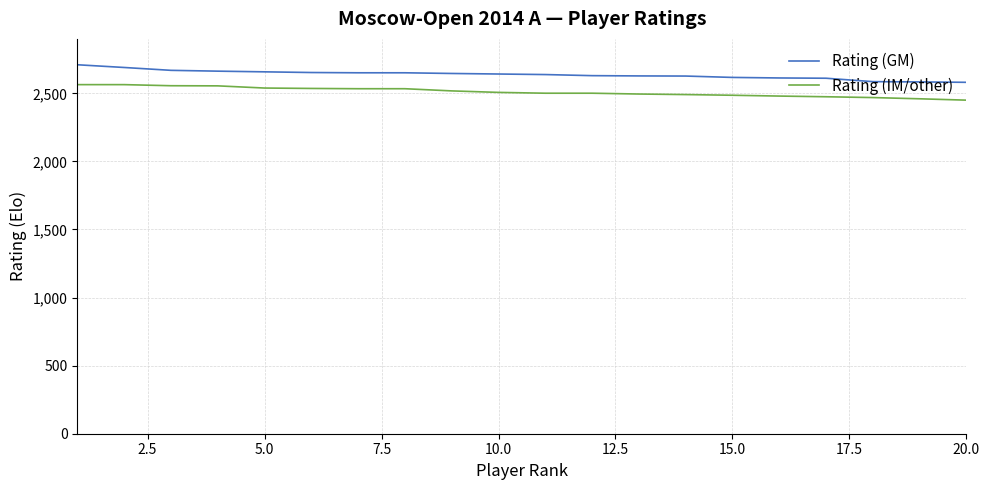

What is the difference between the maximum and minimum values in the Rating (GM) series?

129